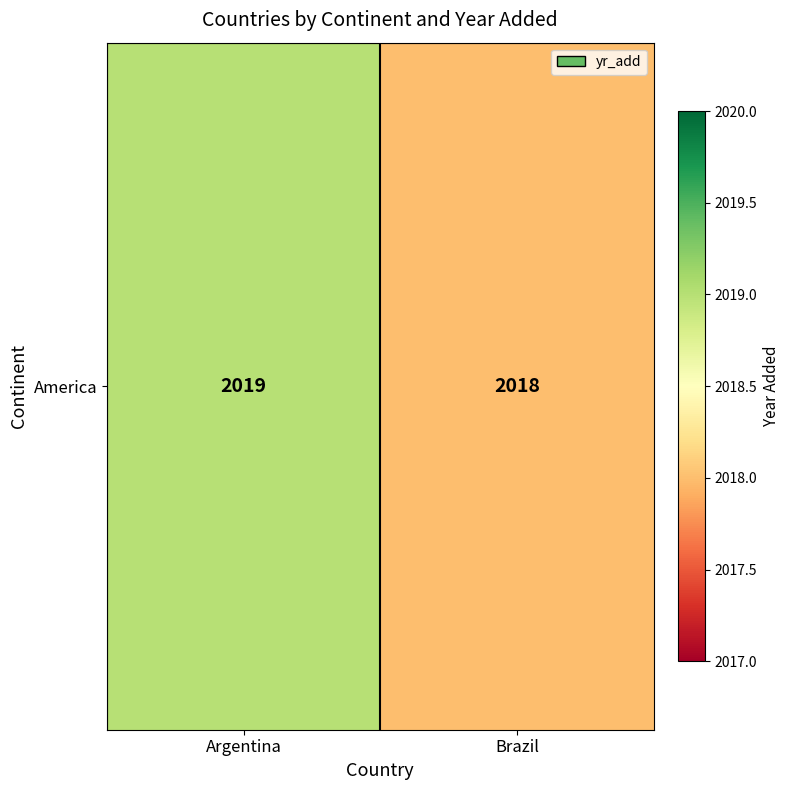

The chart shows a value of 2019 at Argentina. True or false?

True